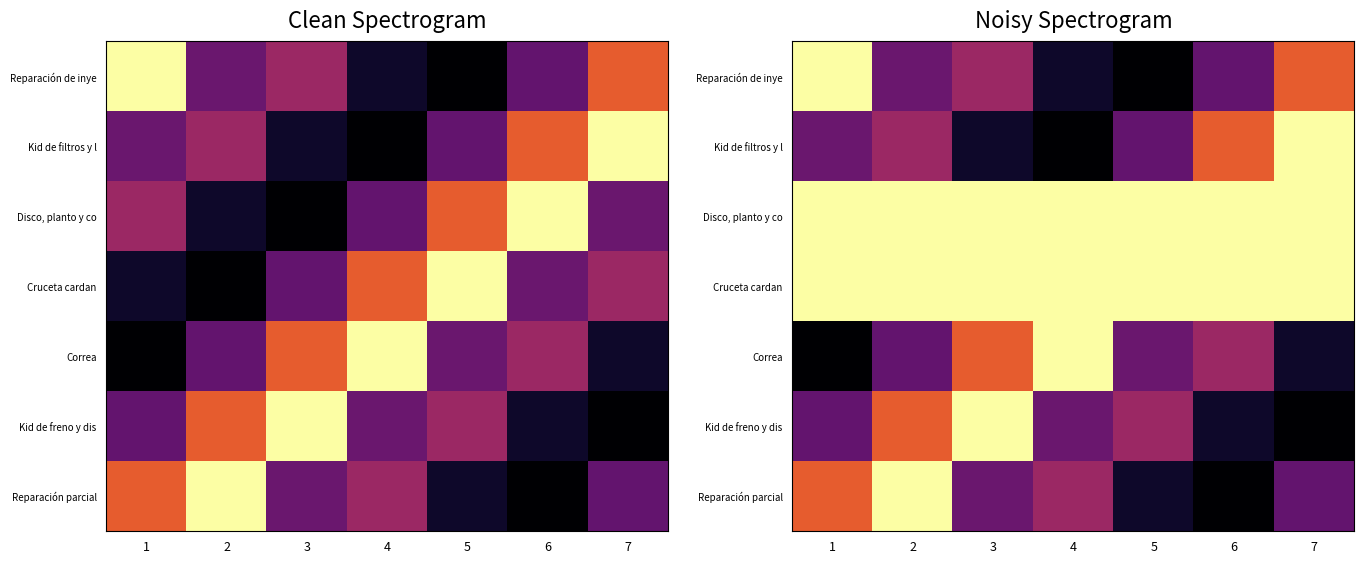

How many data points in Kid de freno y dis are less than 2766667?

3